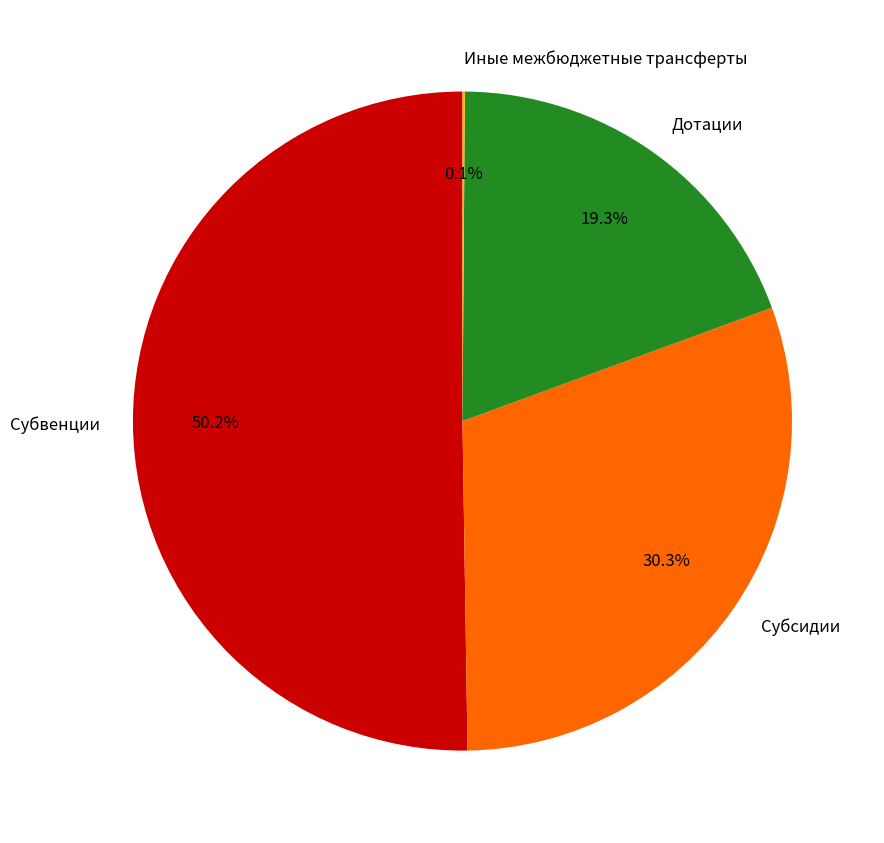

What is the largest slice in the pie chart?

Субвенции